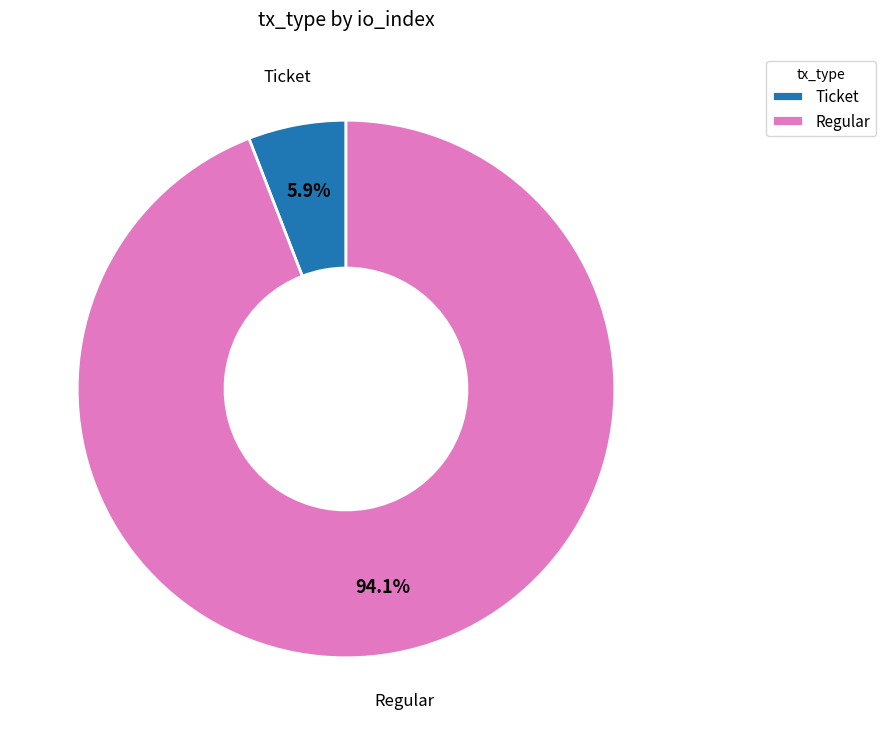

Combined, what portion of the pie is Regular and Ticket?

100.0%